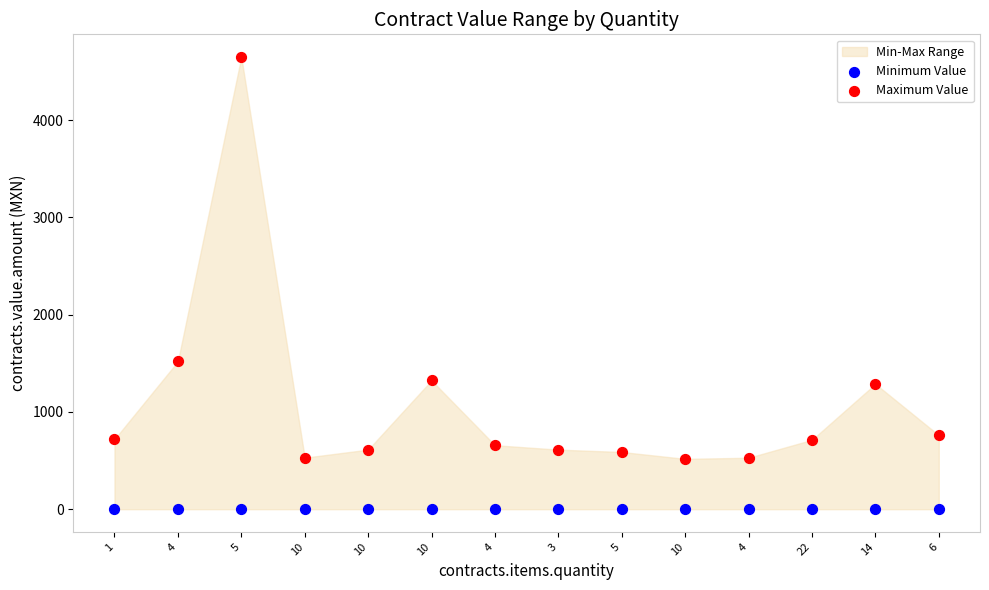

Which series contains the lowest Y value?

Minimum Value